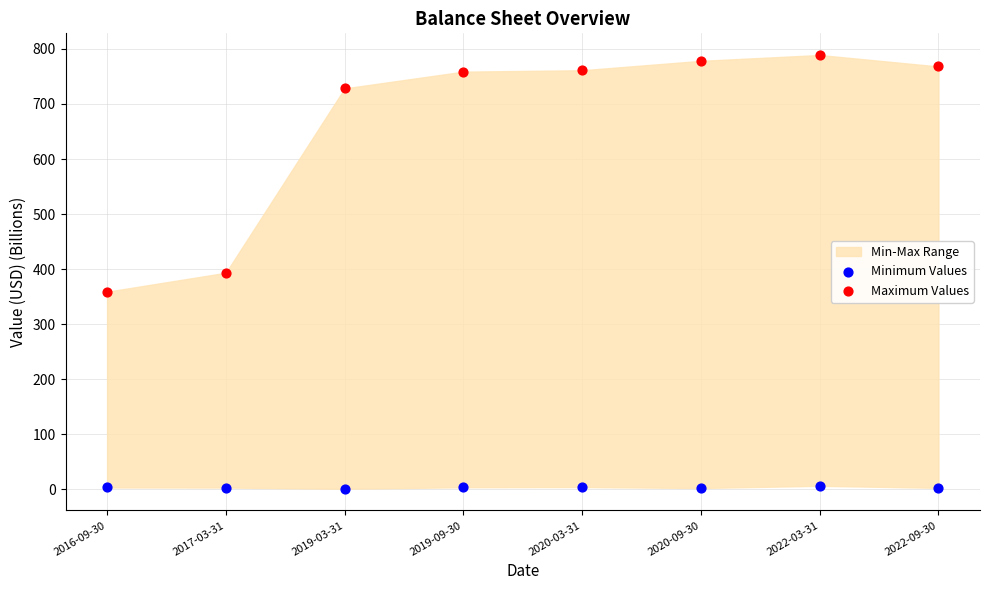

Across all data points, what is the range of Y values (max minus min)?

787.8